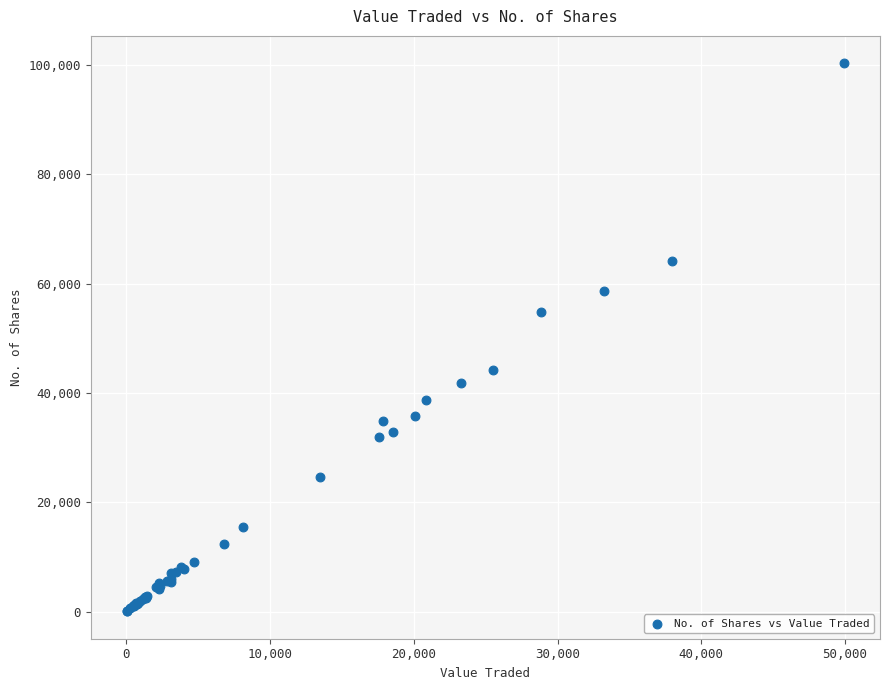

What Y value in the scatter plot is closest to 50174?

54879